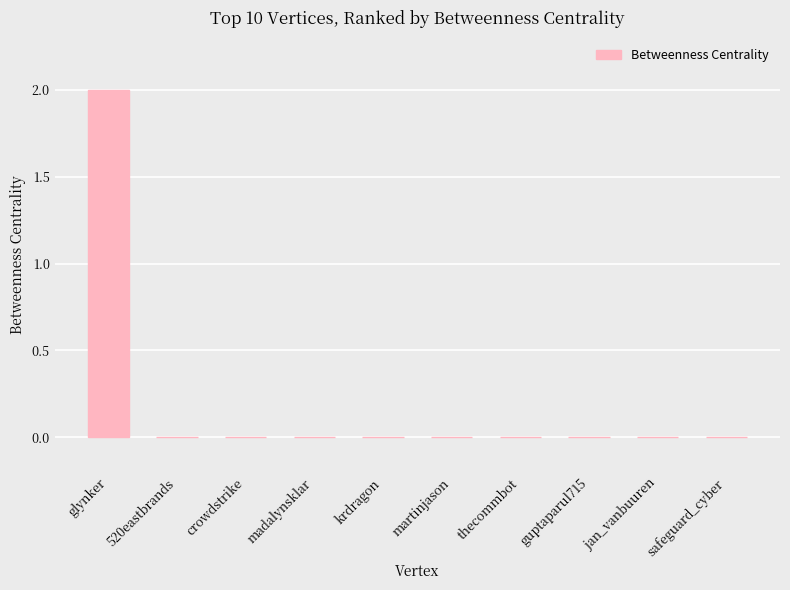

Which label corresponds to the largest value in the chart?

glynker